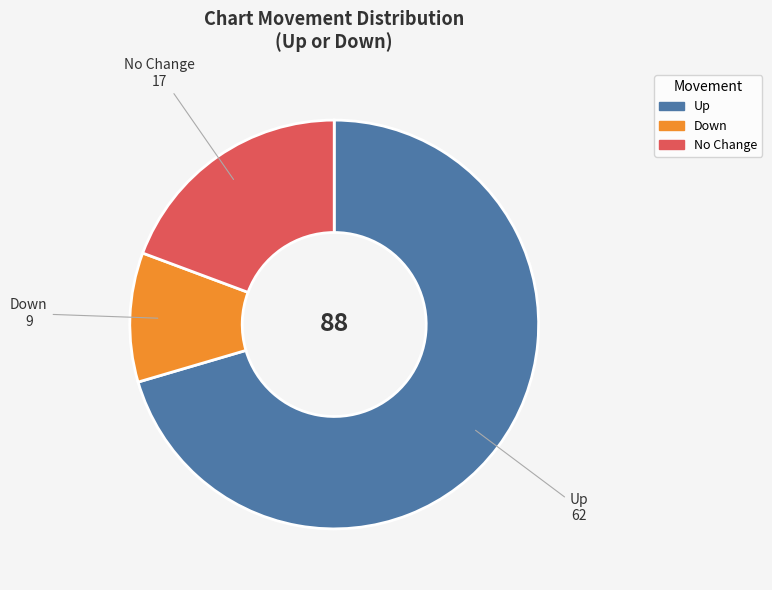

Does any single category account for the majority?

Yes